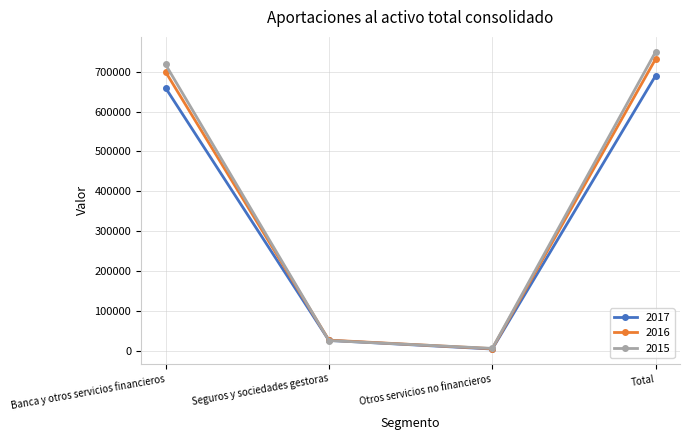

The 2017 series shows 26134 at Seguros y sociedades gestoras. True or false?

True